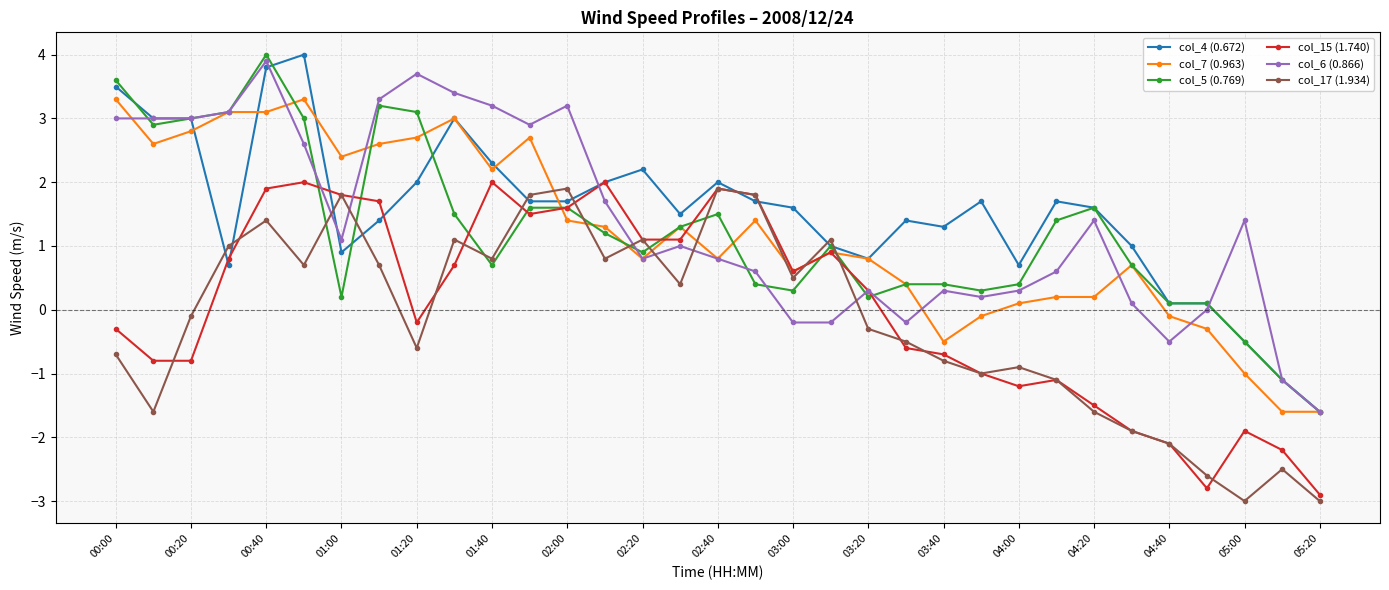

True or false: col_15 (1.740) has more than 0 interior local peaks.

True